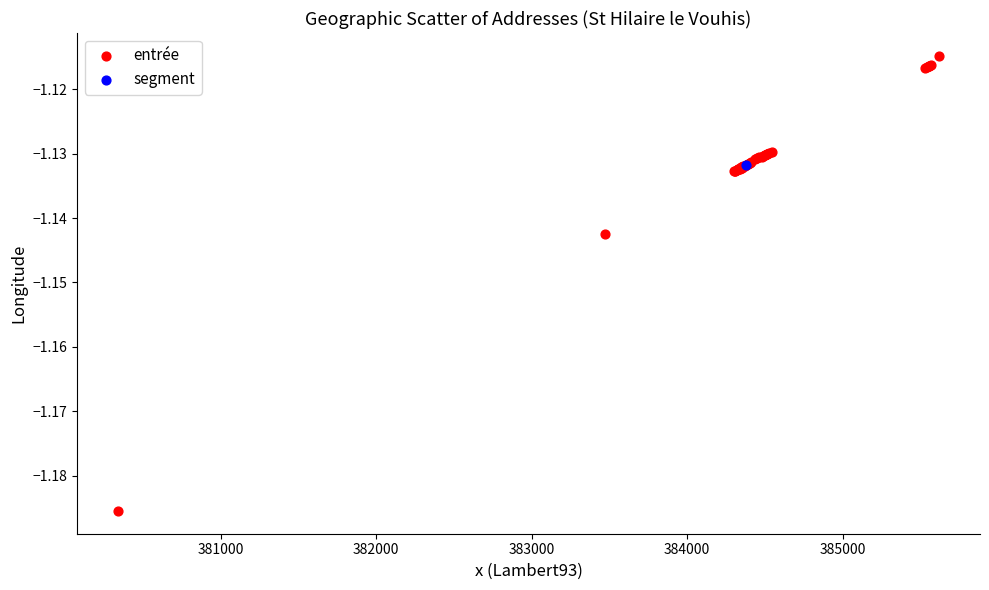

What are all the series names shown in the legend?

entrée, segment